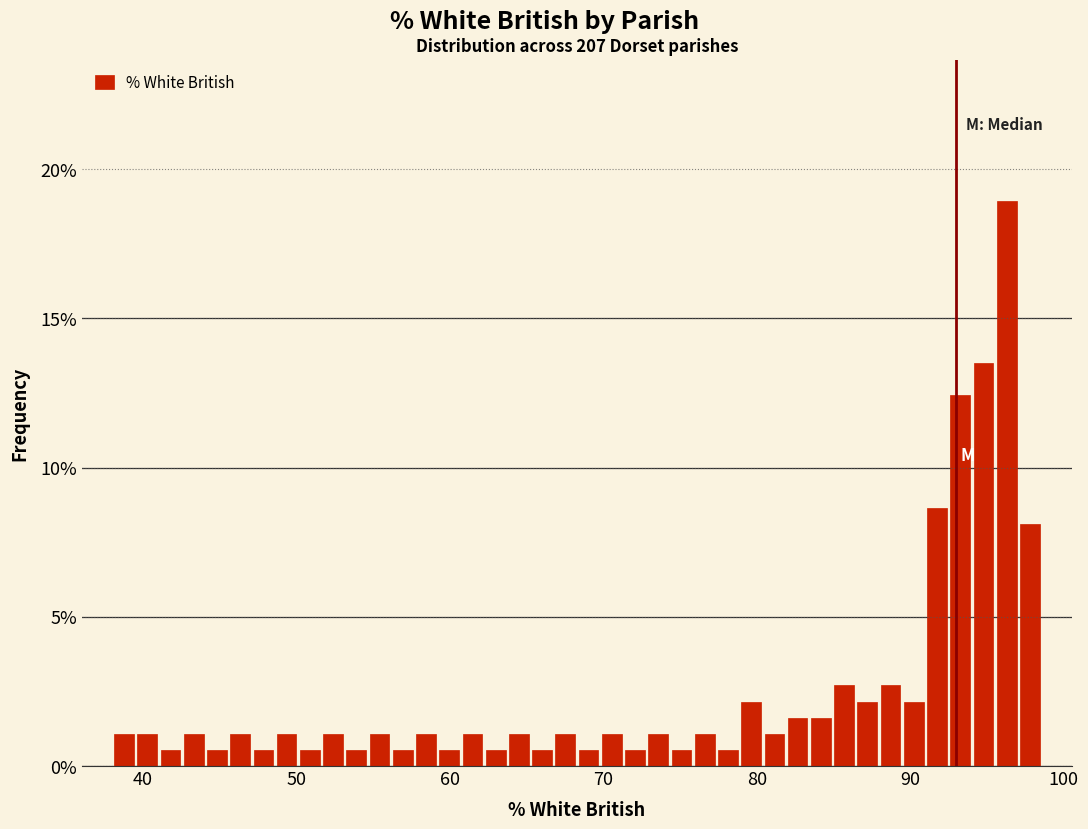

Read against the x-axis, roughly where is the centre of the tallest bar?

96